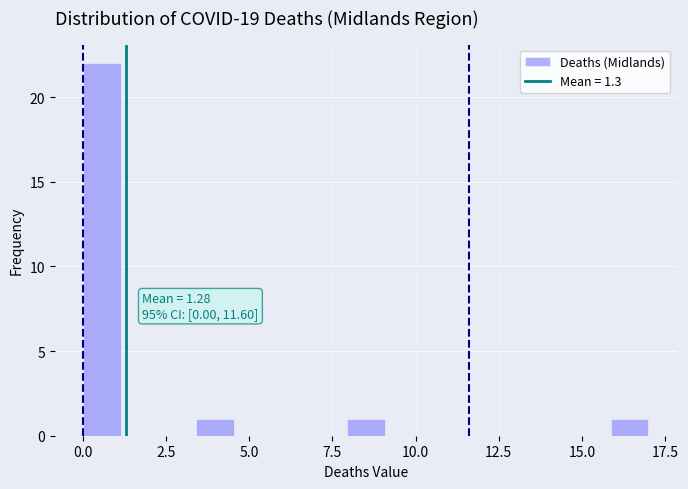

Around what value on the x-axis is the tallest bar? Give the approximate position of its centre, as read against the axis.

0.5